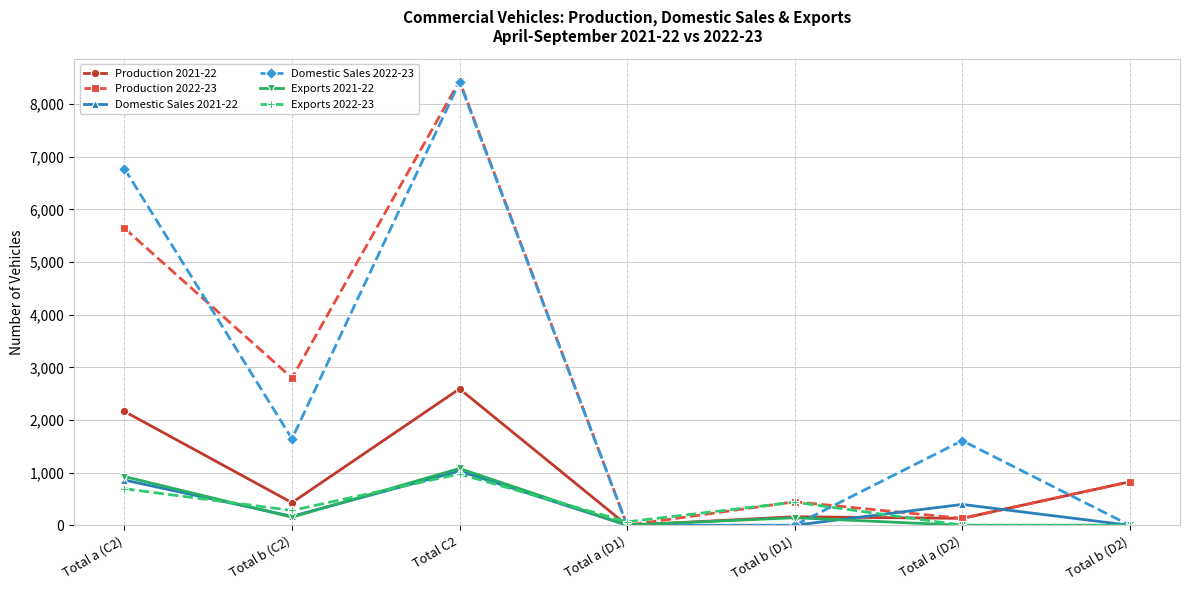

At which category does Exports 2021-22 reach its first local valley?

Total b (C2)